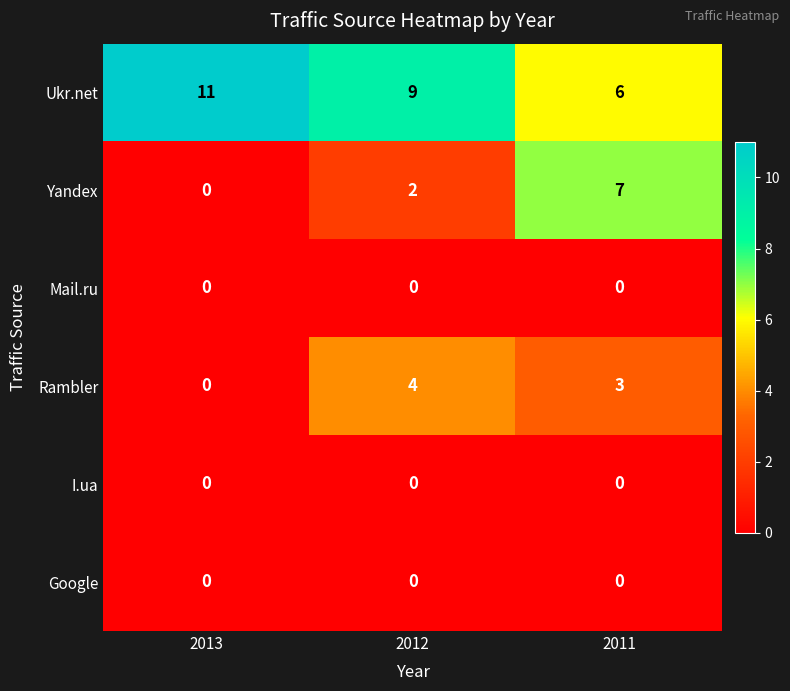

The Yandex series shows 7 at 2011. True or false?

True